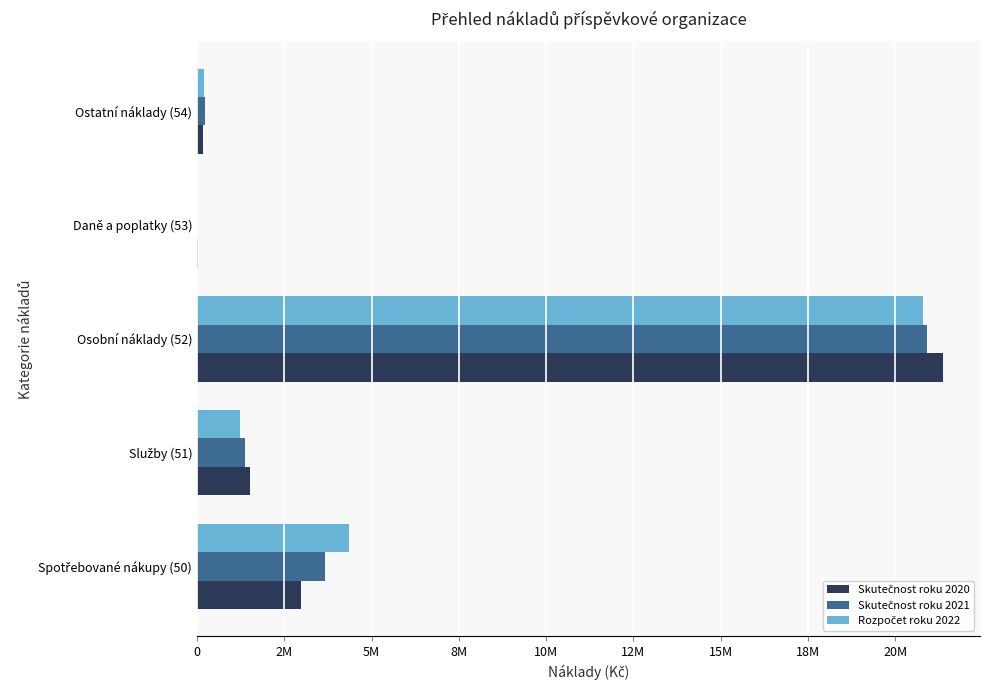

Which series has the largest range (max minus min)?

Skutečnost roku 2020